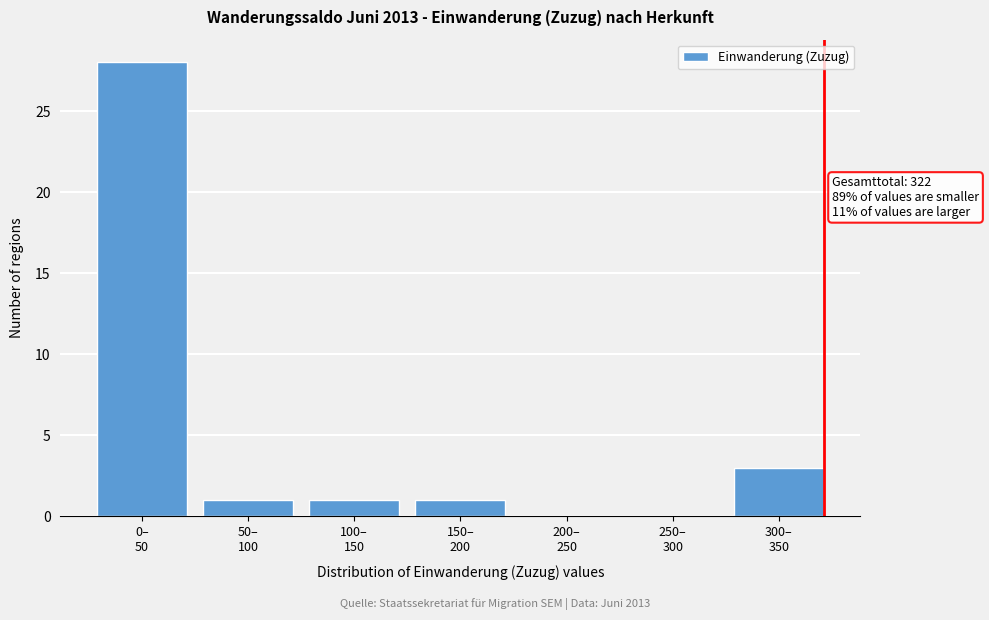

What is the maximum value shown in the chart?

28